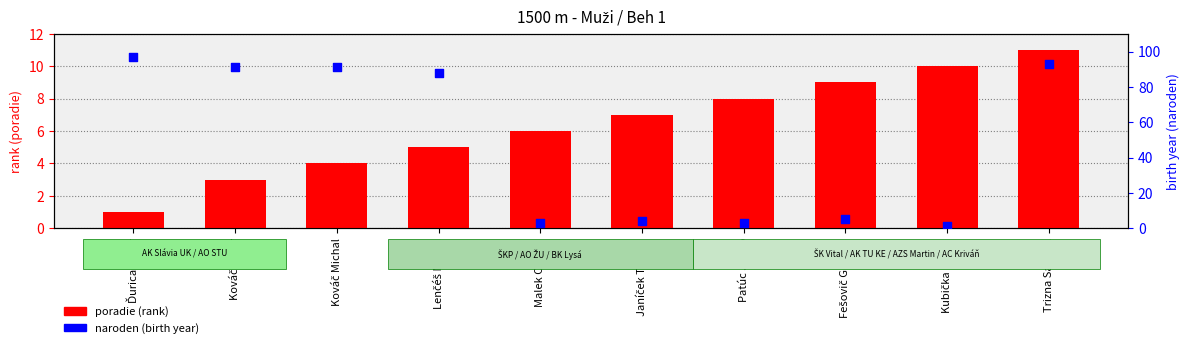

Which series reaches the minimum Y coordinate?

poradie (rank)